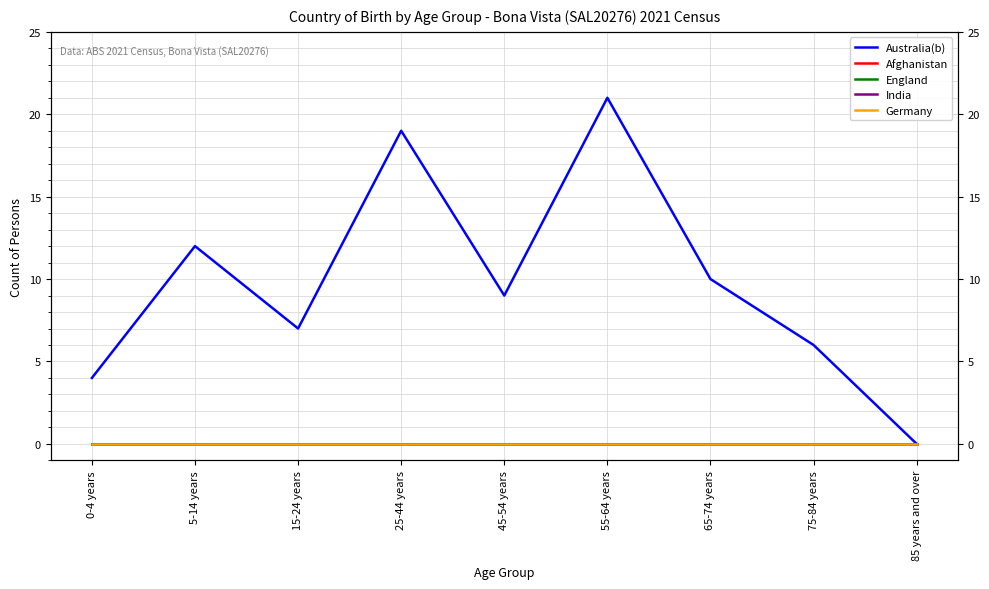

Is the value of Afghanistan at 75-84 years greater than the value of England at 55-64 years?

No